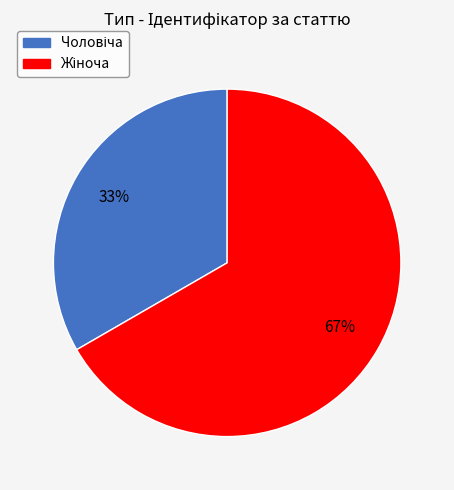

To the nearest percent, what is the average slice percentage?

50%